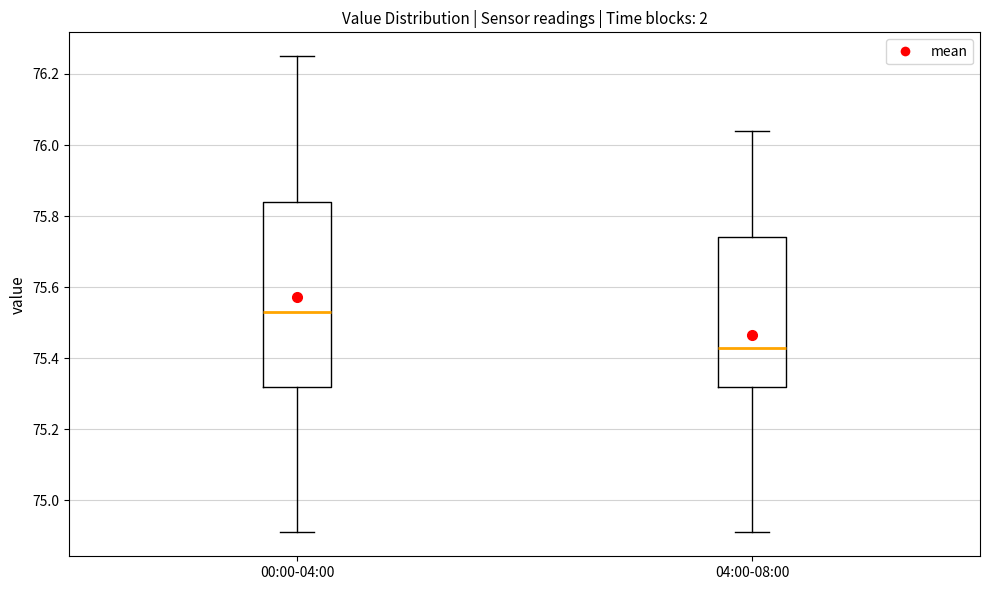

Which box has the lowest median line?

04:00-08:00